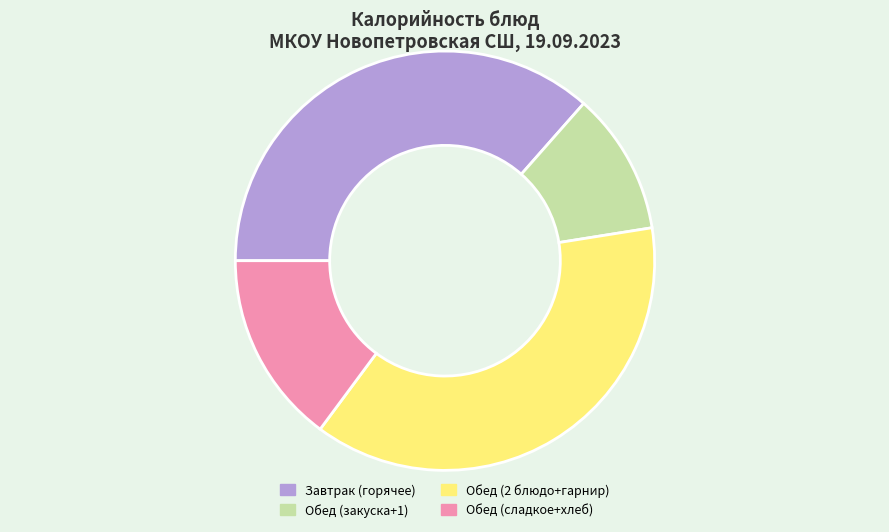

Which has a higher value, Обед (2 блюдо+гарнир) or Обед (закуска+1)?

Обед (2 блюдо+гарнир)